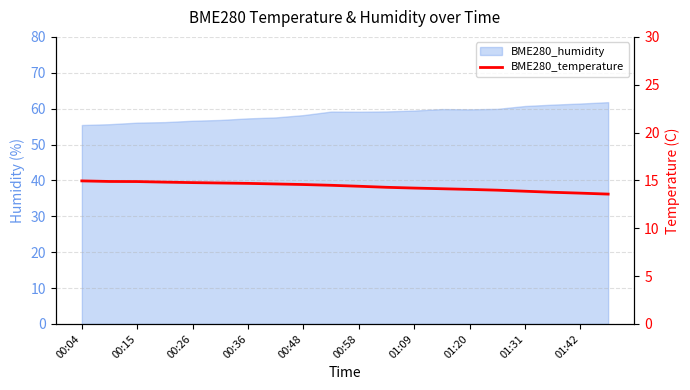

What is the value of the 20th point from the left?

13.6